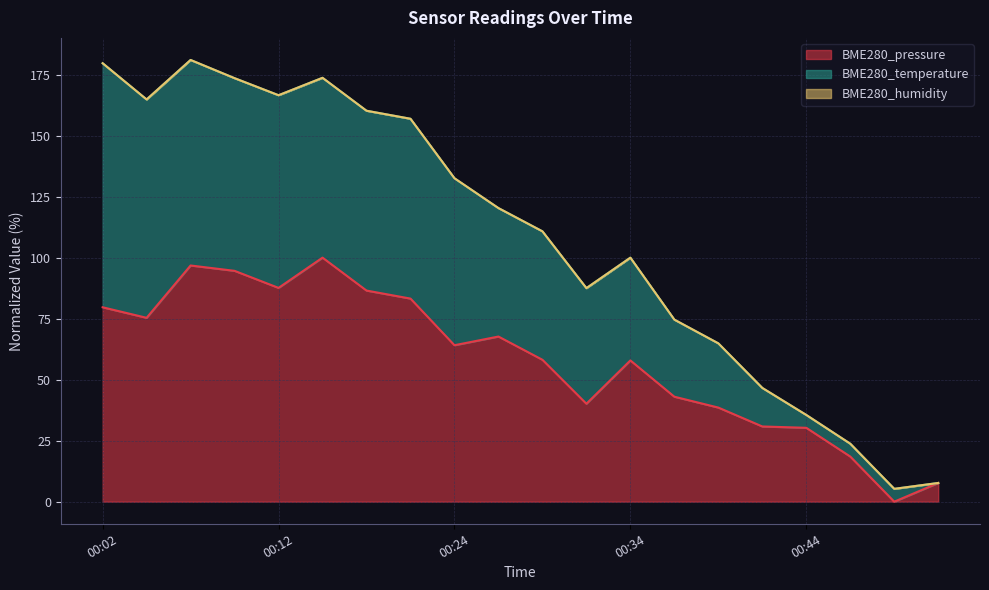

True or false: BME280_pressure has a value of 30.3 at 00:44.

True